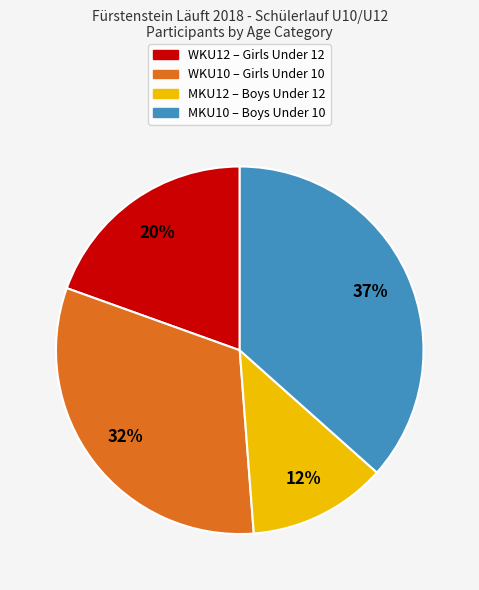

The WKU12 slice represents 27% of the pie. True or false?

False